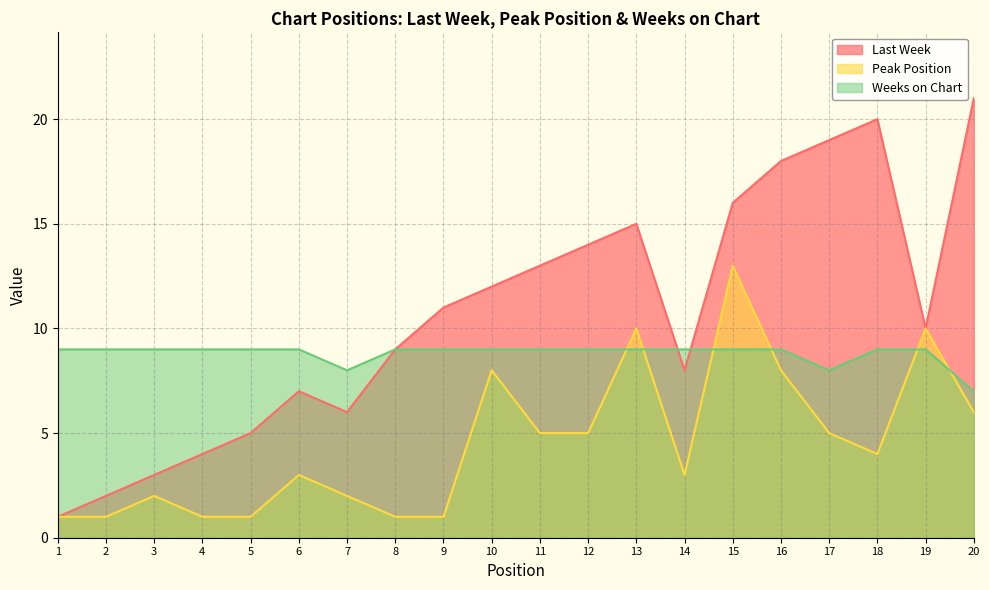

How many data points in Last Week are less than 11?

10